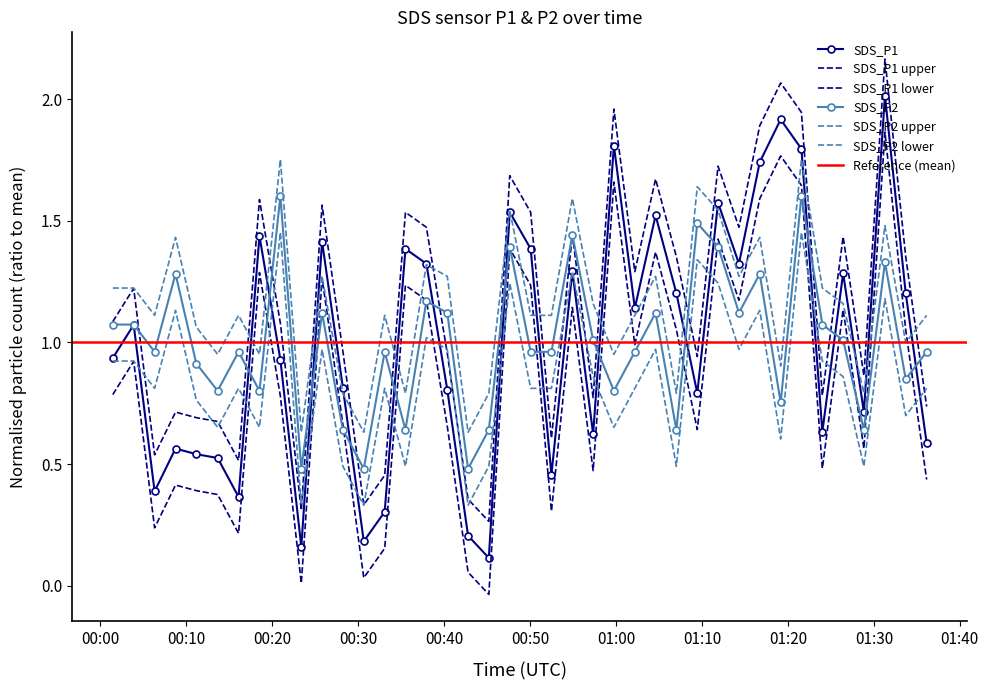

Is the value of SDS_P1 at 26 greater than the value of SDS_P2 at 34?

Yes